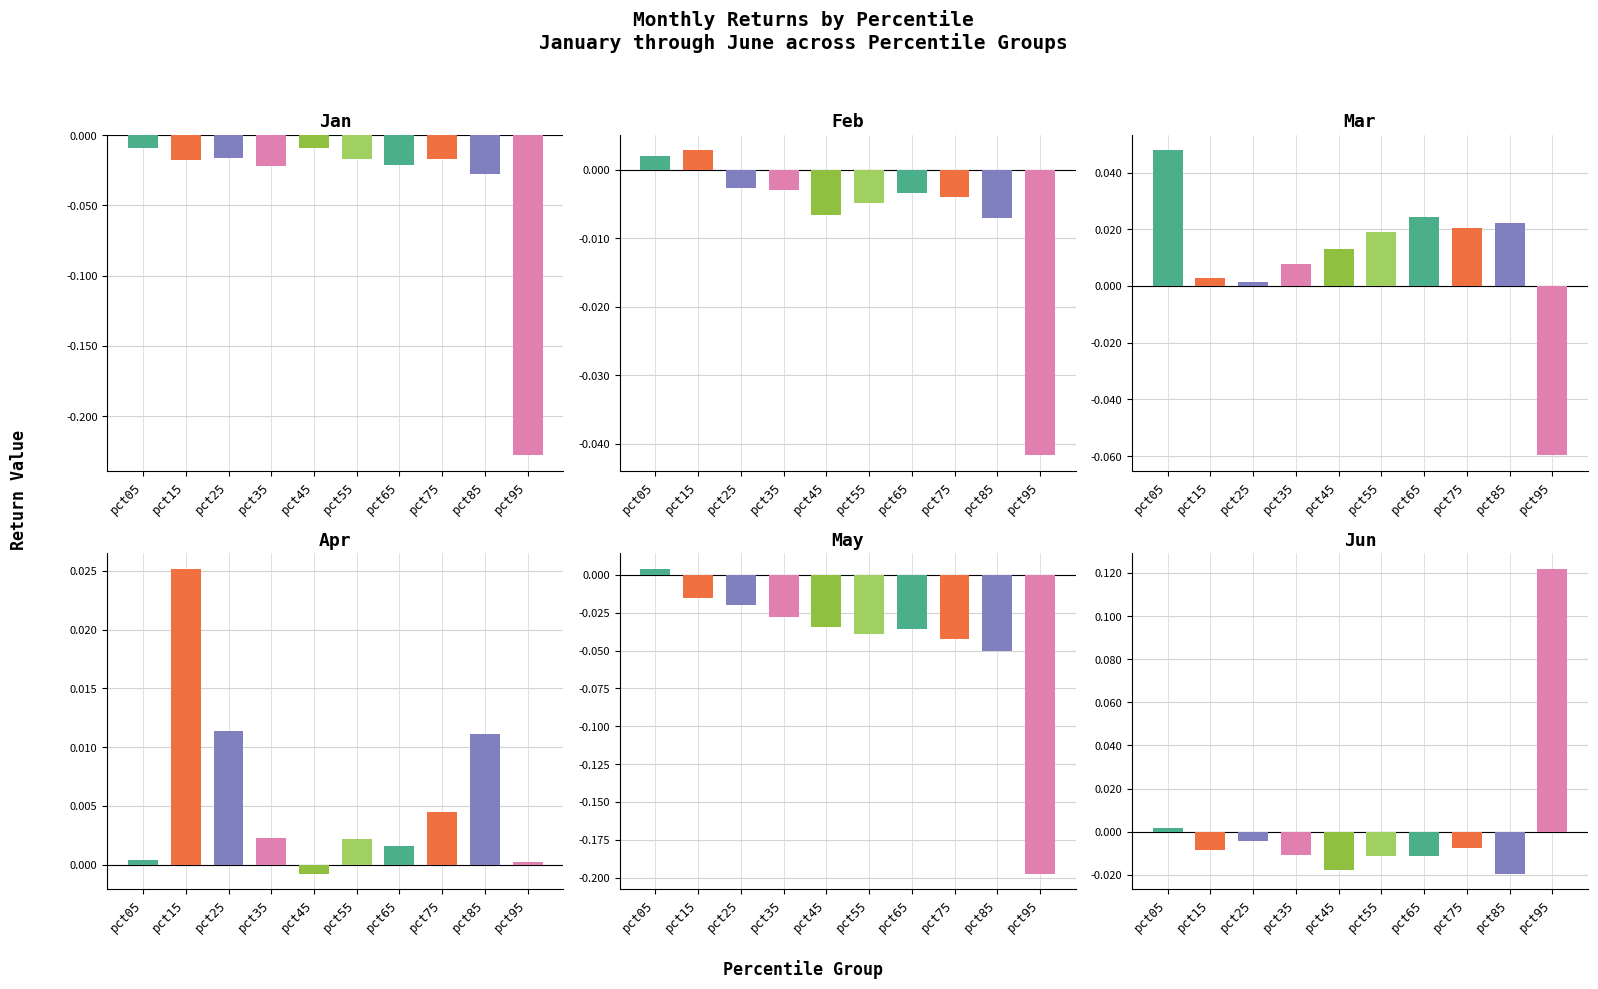

At which label does Jan reach its peak?

pct45